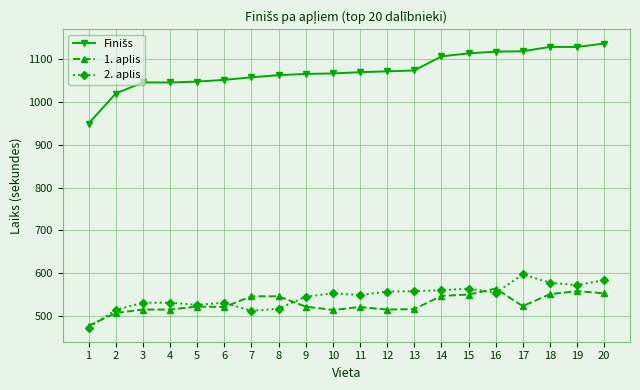

Is it true that 2. aplis equals 572 at 19?

True